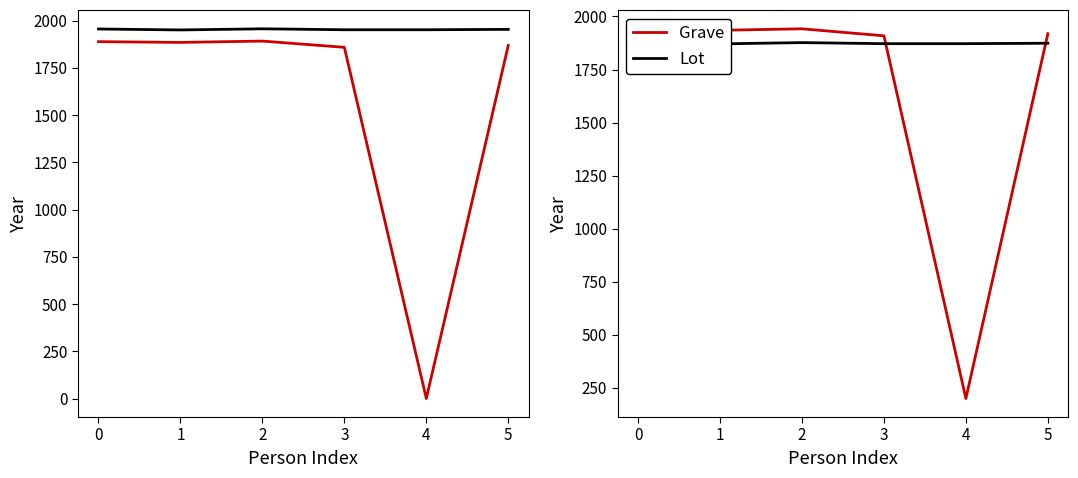

How many lines are shown in the chart?

2